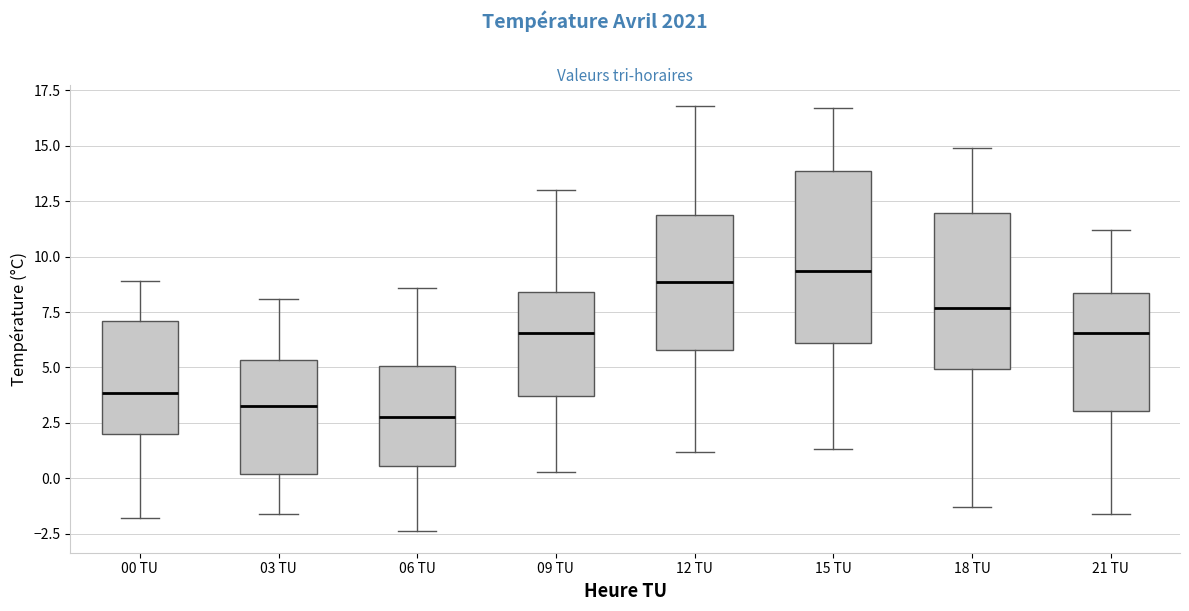

Reading left to right, read every box against the y-axis: the position of its median line, the range the box covers, and the ends of its whiskers. The values are not printed on the chart, so give them approximately, as read against the axis.

00 TU: median 4.0, box 2.0 to 7.0, whiskers -2.0 to 9.0
03 TU: median 3.5, box 0.0 to 5.5, whiskers -1.5 to 8.0
06 TU: median 3.0, box 0.5 to 5.0, whiskers -2.5 to 8.5
09 TU: median 6.5, box 3.5 to 8.5, whiskers 0.5 to 13.0
12 TU: median 9.0, box 6.0 to 12.0, whiskers 1.0 to 17.0
15 TU: median 9.5, box 6.0 to 14.0, whiskers 1.5 to 16.5
18 TU: median 7.5, box 5.0 to 12.0, whiskers -1.5 to 15.0
21 TU: median 6.5, box 3.0 to 8.5, whiskers -1.5 to 11.0